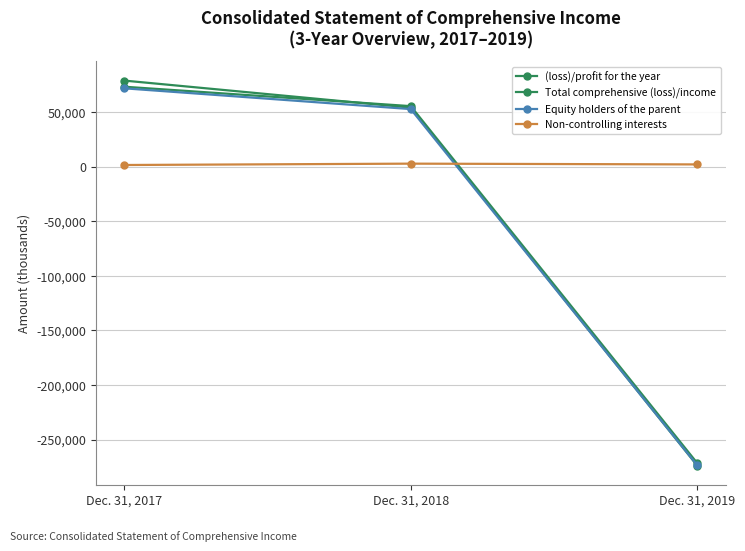

Which has a higher value, Dec. 31, 2018 or Dec. 31, 2019?

Dec. 31, 2018